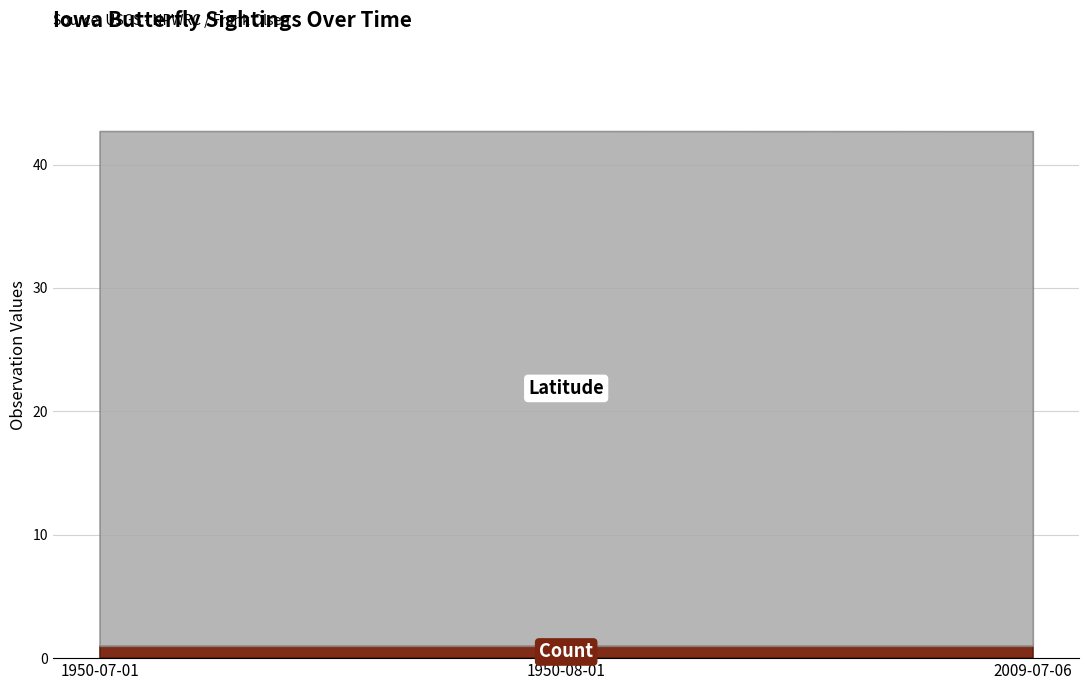

Is it true that Latitude equals 11.5 at 2009-07-06?

False